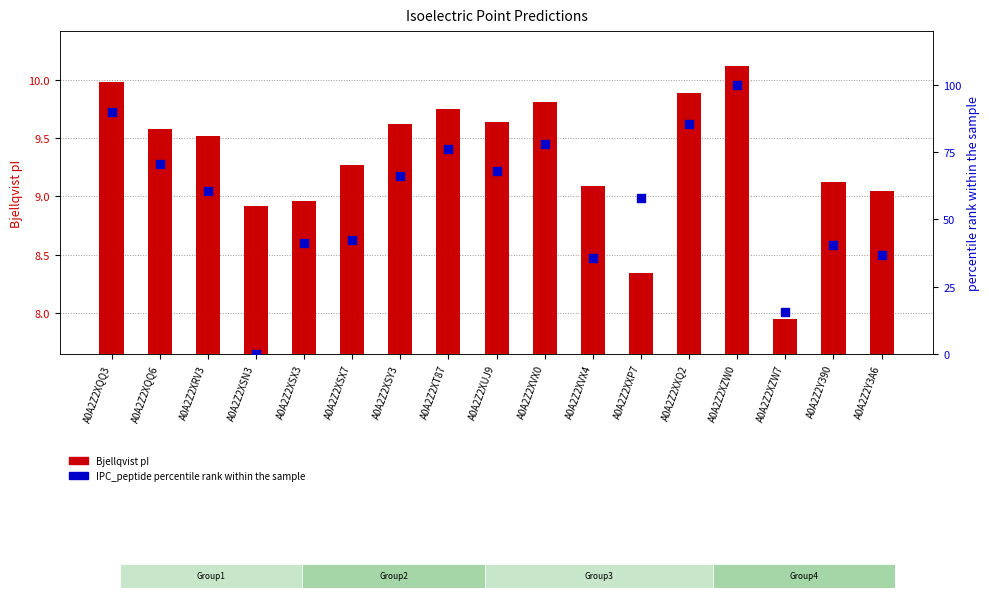

Which series reaches the maximum Y coordinate?

IPC_peptide